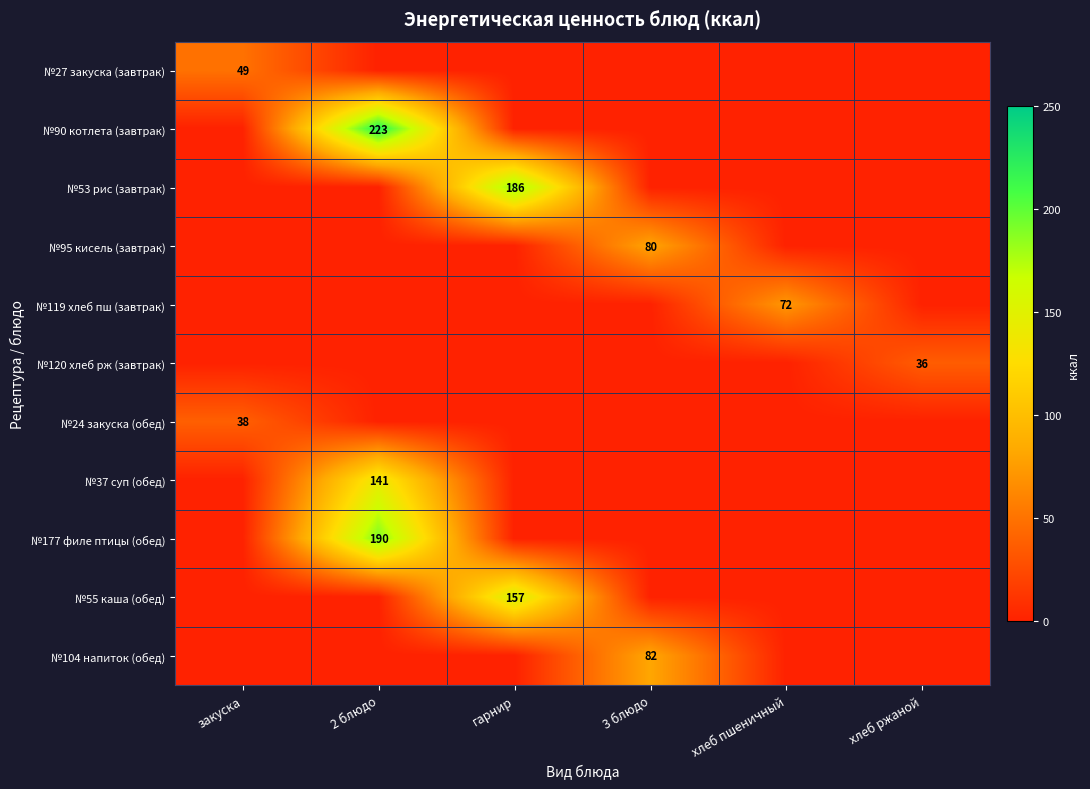

What is the total value across all series at закуска?

87.0